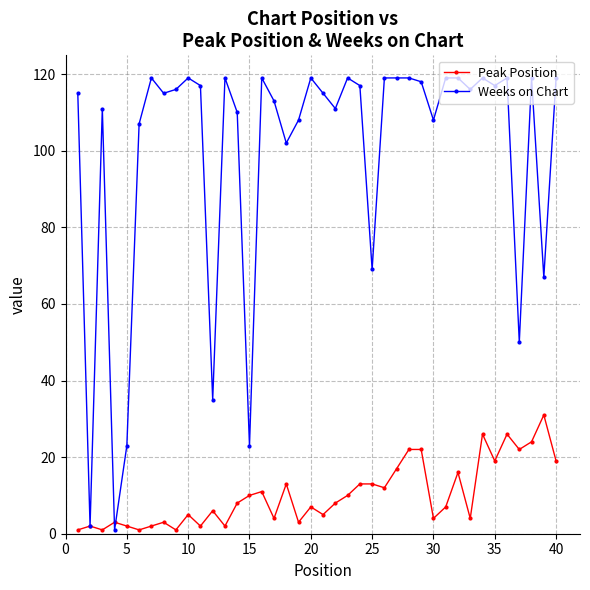

What is the minimum value for Weeks on Chart?

1